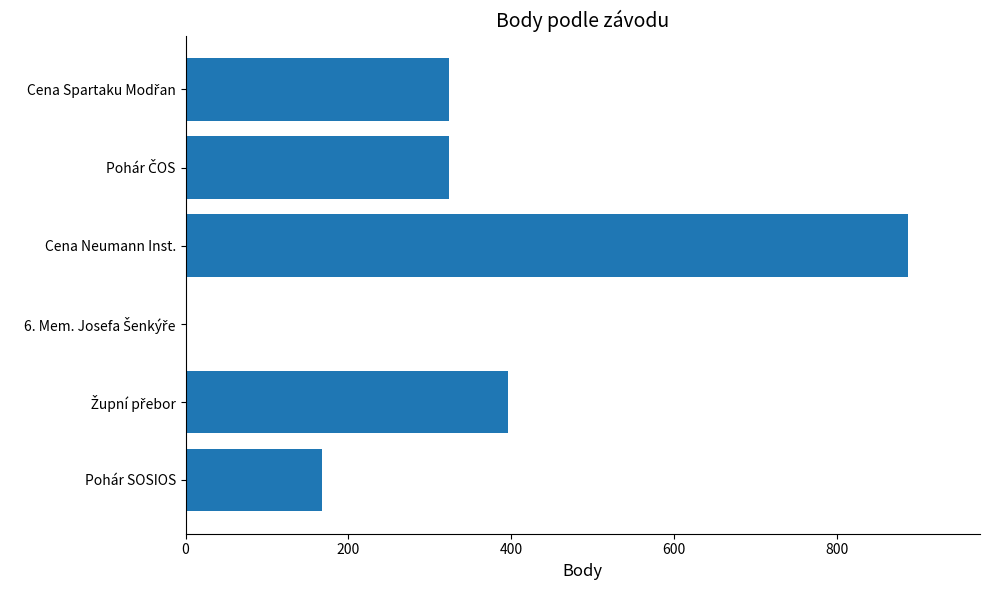

What is the sum of all values?

2097